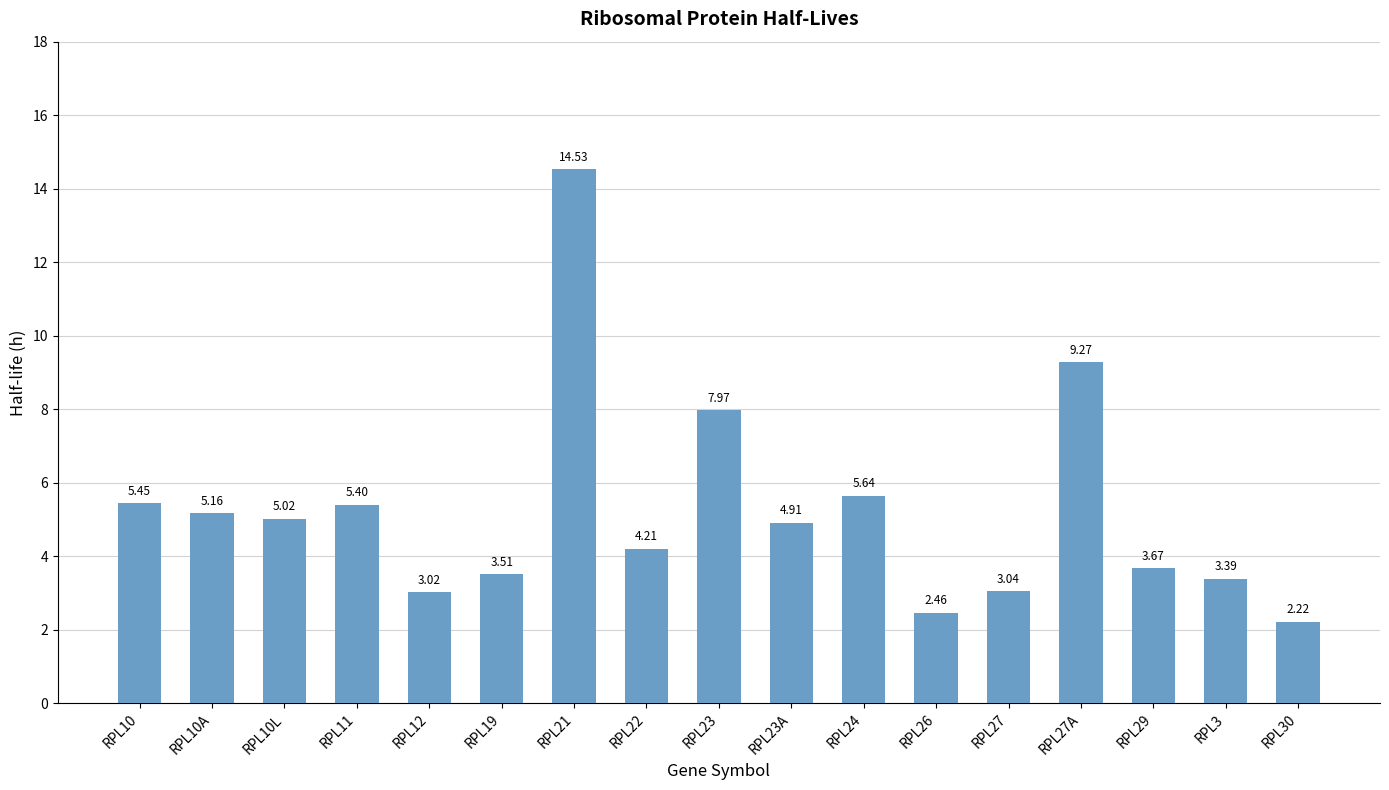

List the labels in order of value, largest first.

RPL21, RPL27A, RPL23, RPL24, RPL10, RPL11, RPL10A, RPL10L, RPL23A, RPL22, RPL29, RPL19, RPL3, RPL27, RPL12, RPL26, RPL30